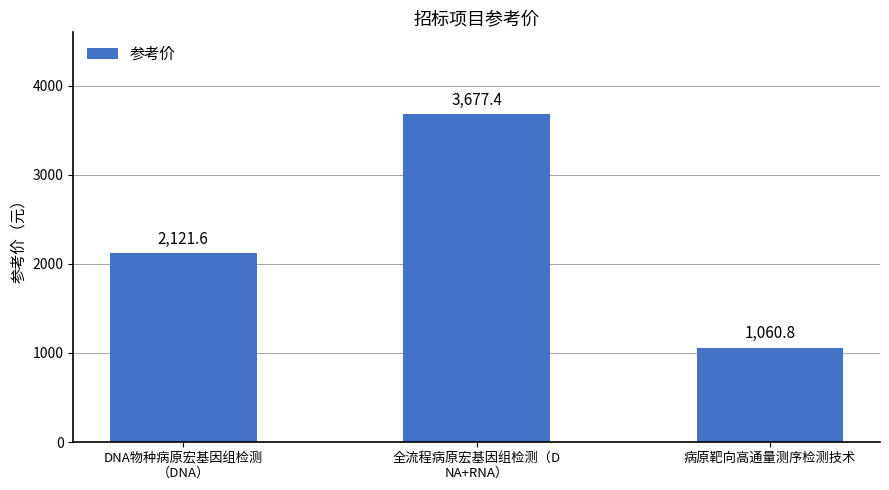

What is the label of the 1st bar from the left?

DNA物种病原宏基因组检测
（DNA）